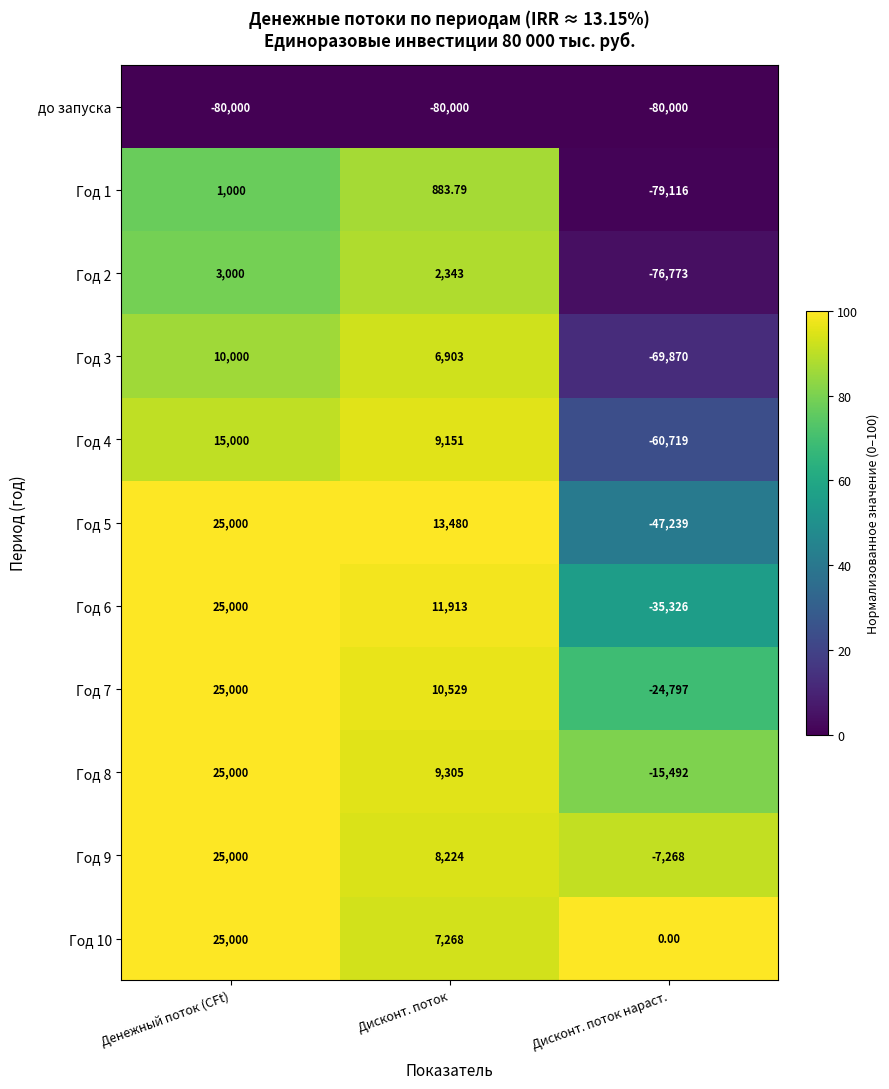

What is the difference between the highest and lowest values at Денежный поток (CFt)?

105000.0